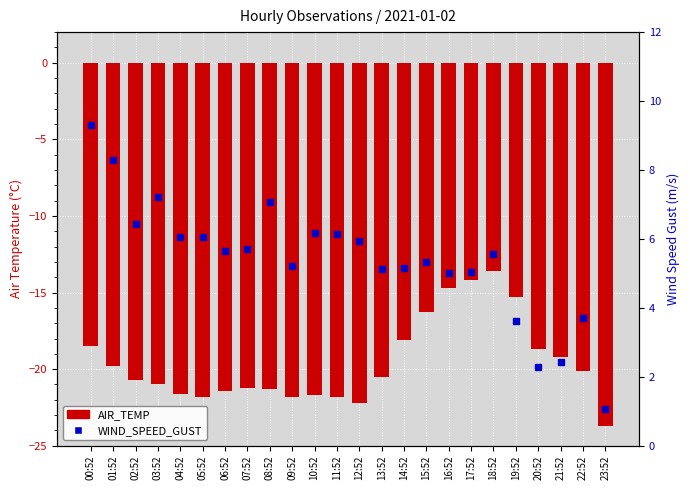

The AIR_TEMP series shows -11.5 at 07:52. True or false?

False